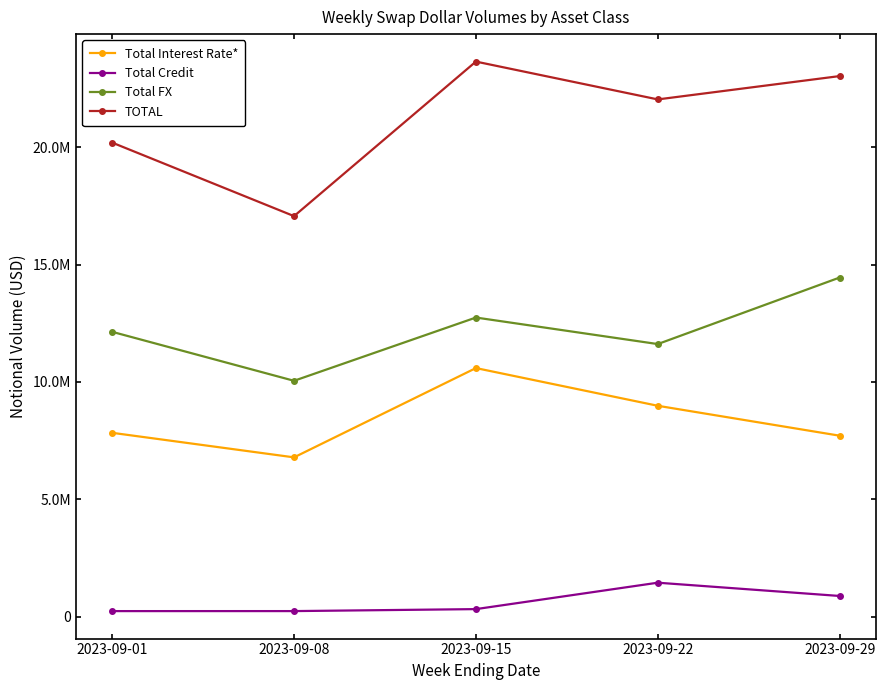

Which series has the largest total across all categories?

TOTAL